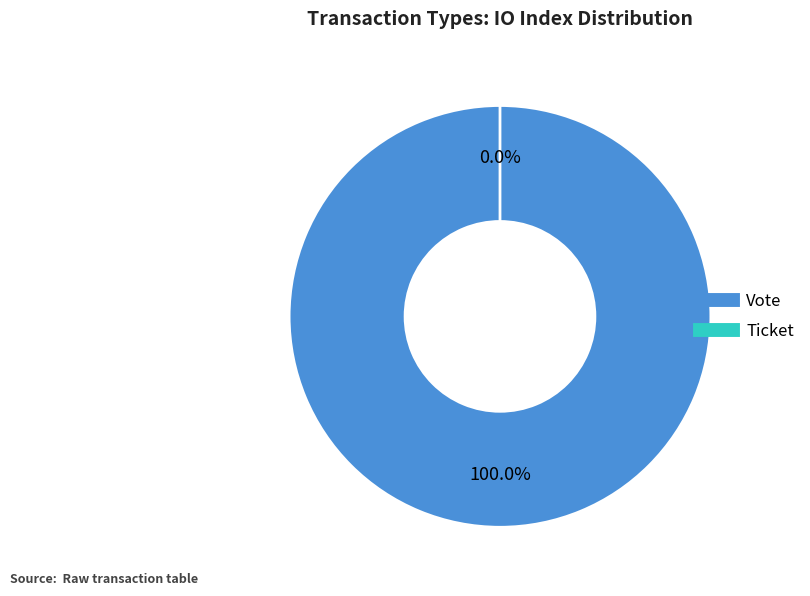

How many slices are in this pie chart?

2